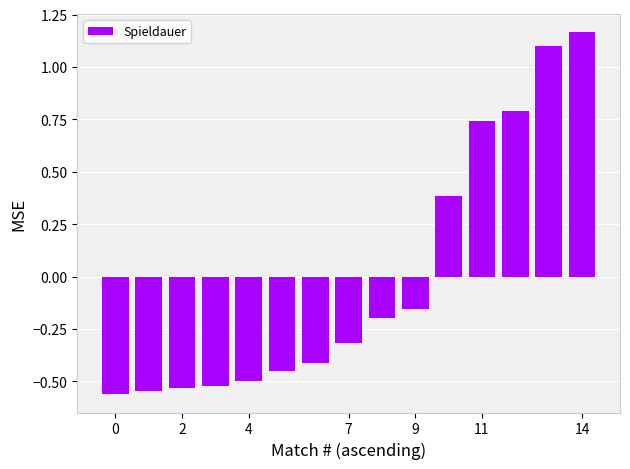

What is the value of the 13th bar from the left?

0.8